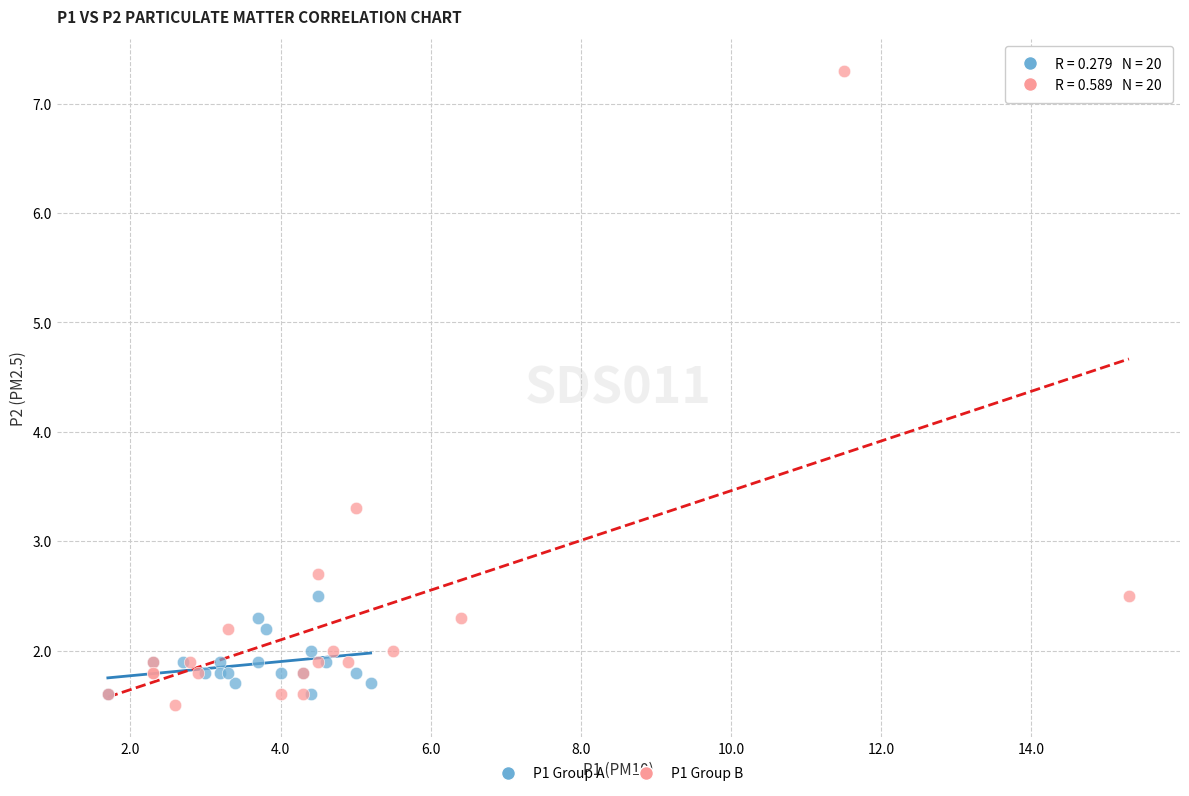

Which series reaches the maximum Y coordinate?

P1 Group B